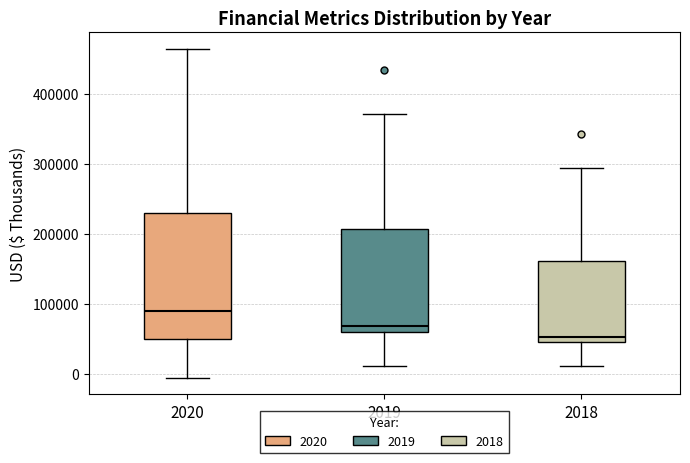

Reading left to right, read every box against the y-axis: the position of its median line, the range the box covers, and the ends of its whiskers. The values are not printed on the chart, so give them approximately, as read against the axis.

2020: median 90000, box 50000 to 230000, whiskers -10000 to 460000
2019: median 70000, box 60000 to 210000, whiskers 10000 to 370000
2018: median 50000 (just above the box's lower edge), box 50000 to 160000, whiskers 10000 to 290000